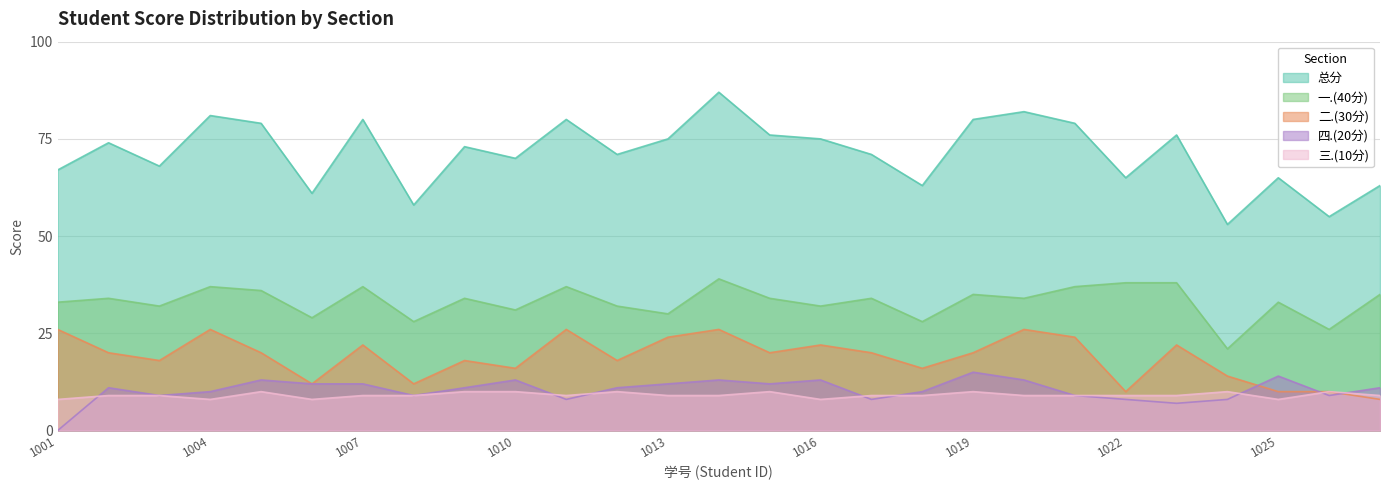

What is the maximum value shown in the chart?

87